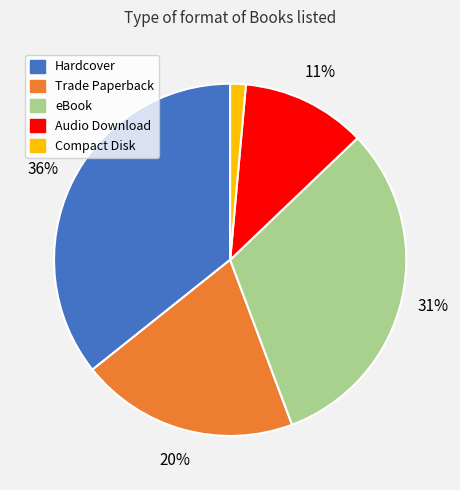

Is the sum of Trade Paperback and Compact Disk greater than half?

No